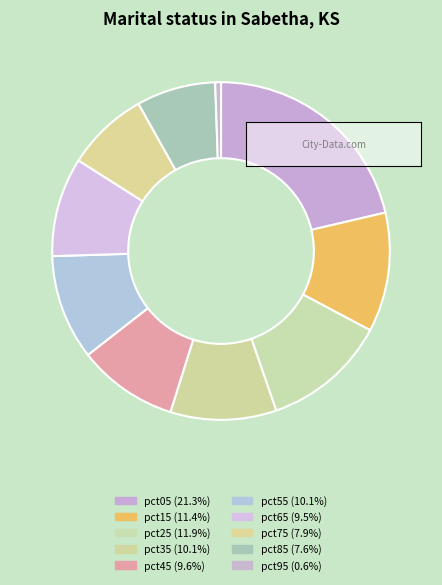

How many segments does this pie chart have?

10